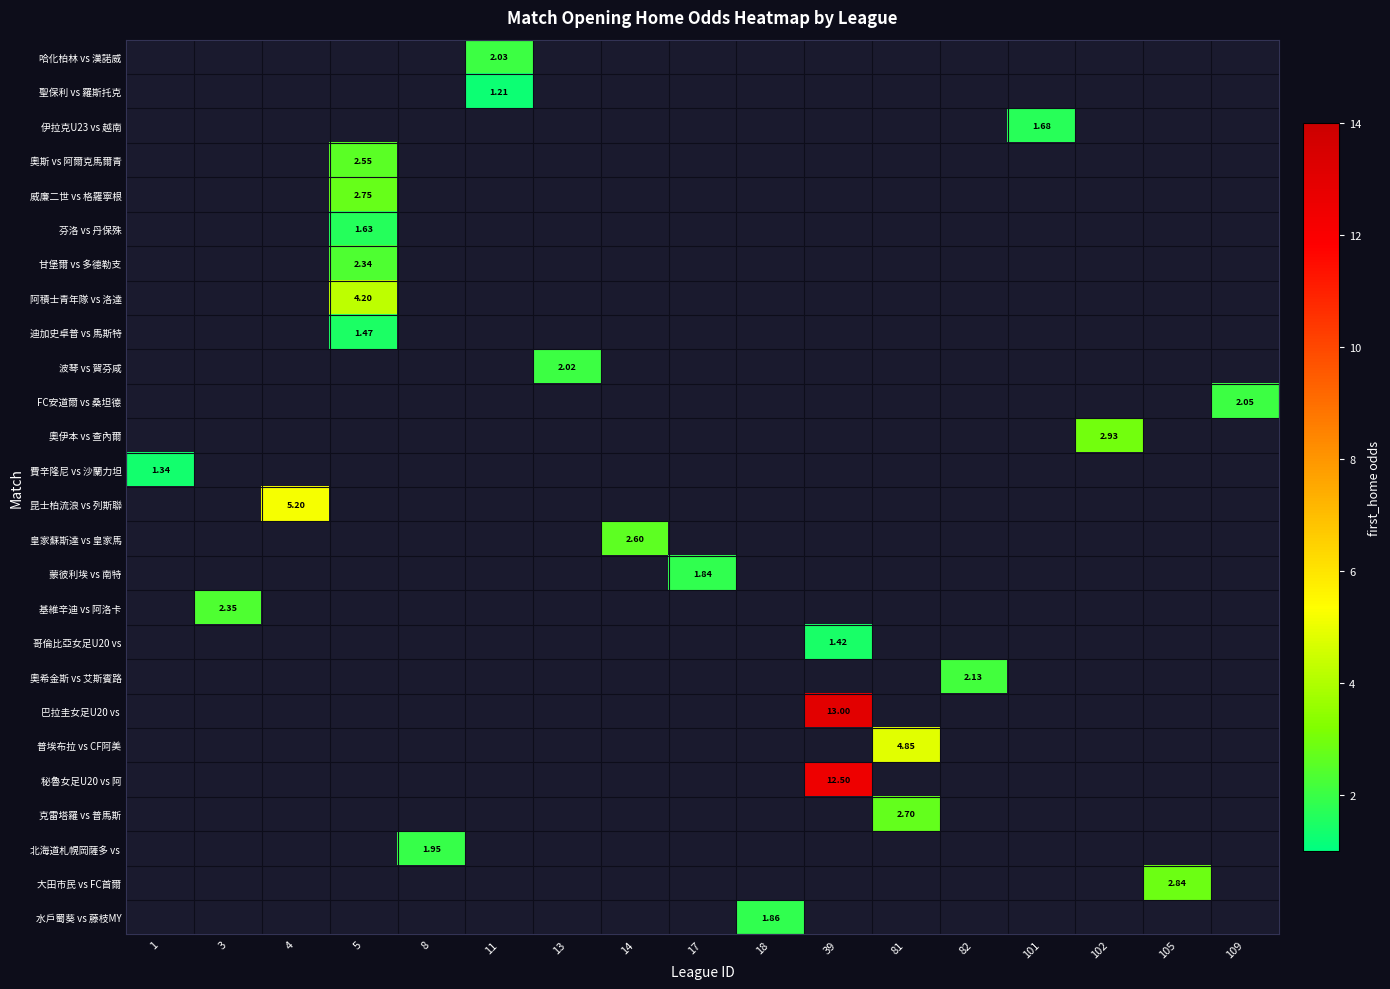

Rank the series by their maximum value, from highest to lowest.

巴拉圭女足U20 vs, 秘魯女足U20 vs 阿, 昆士柏流浪 vs 列斯聯, 普埃布拉 vs CF阿美, 阿積士青年隊 vs 洛達, 奧伊本 vs 查內爾, 大田市民 vs FC首爾, 威廉二世 vs 格羅寧根, 克雷塔羅 vs 普馬斯, 皇家蘇斯達 vs 皇家馬, 奧斯 vs 阿爾克馬爾青, 基維辛迪 vs 阿洛卡, 甘堡爾 vs 多德勒支, 奧希金斯 vs 艾斯賓路, FC安道爾 vs 桑坦德, 哈化柏林 vs 漢諾威, 波琴 vs 賀芬咸, 北海道札幌岡薩多 vs, 水戶蜀葵 vs 藤枝MY, 蒙彼利埃 vs 南特, 伊拉克U23 vs 越南, 芬洛 vs 丹保殊, 迪加史卓普 vs 馬斯特, 哥倫比亞女足U20 vs, 費辛隆尼 vs 沙蘭力坦, 聖保利 vs 羅斯托克